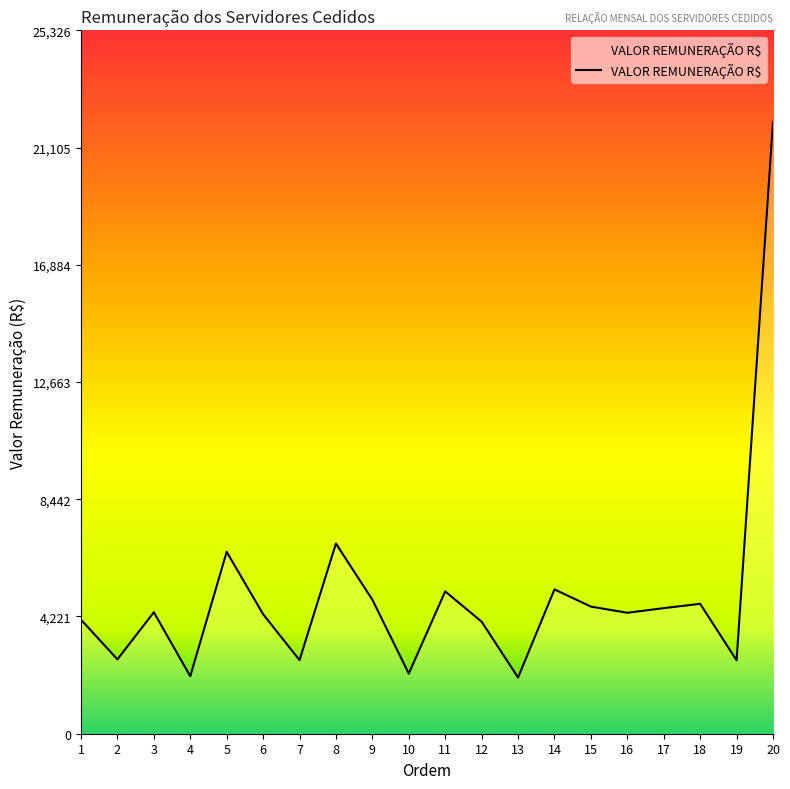

Approximately how many times larger is the value at 11 compared to 16?

1.2